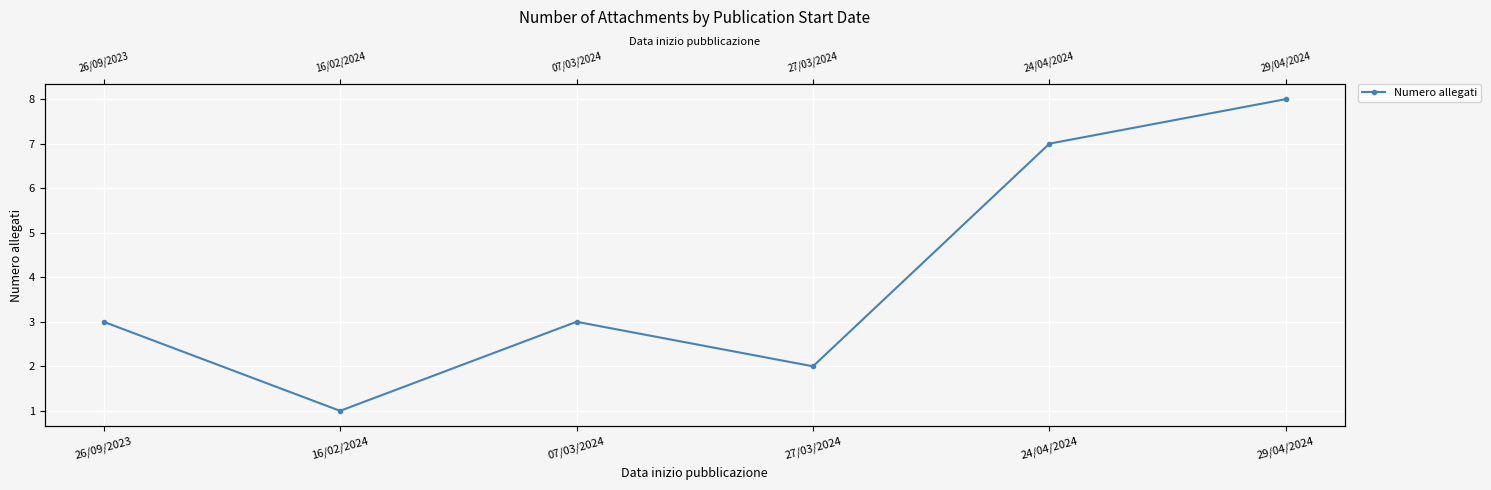

Count the number of data series in this chart.

1